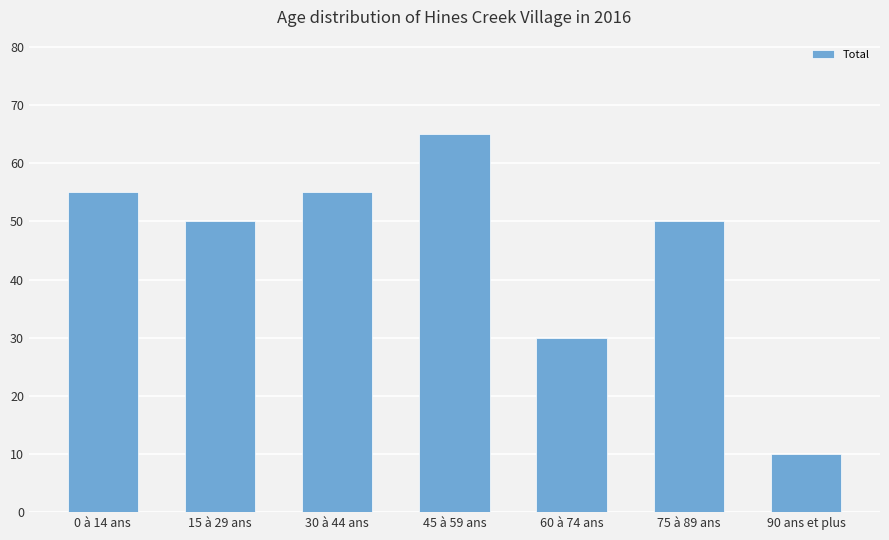

Are the bars horizontal?

No